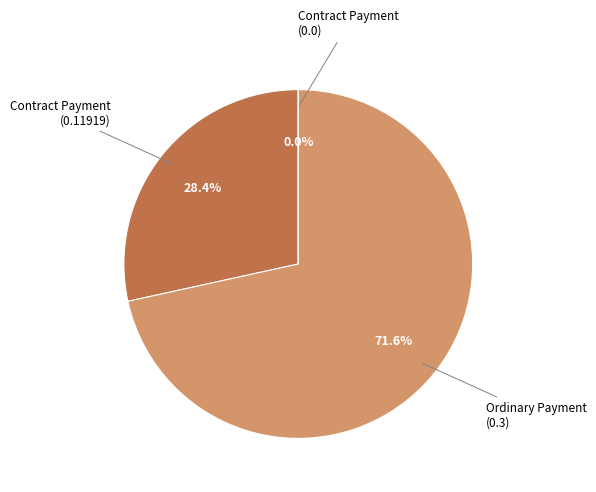

To the nearest percent, what is the difference between the Ordinary Payment (0.3) and Contract Payment (0.0) slice percentages?

72%